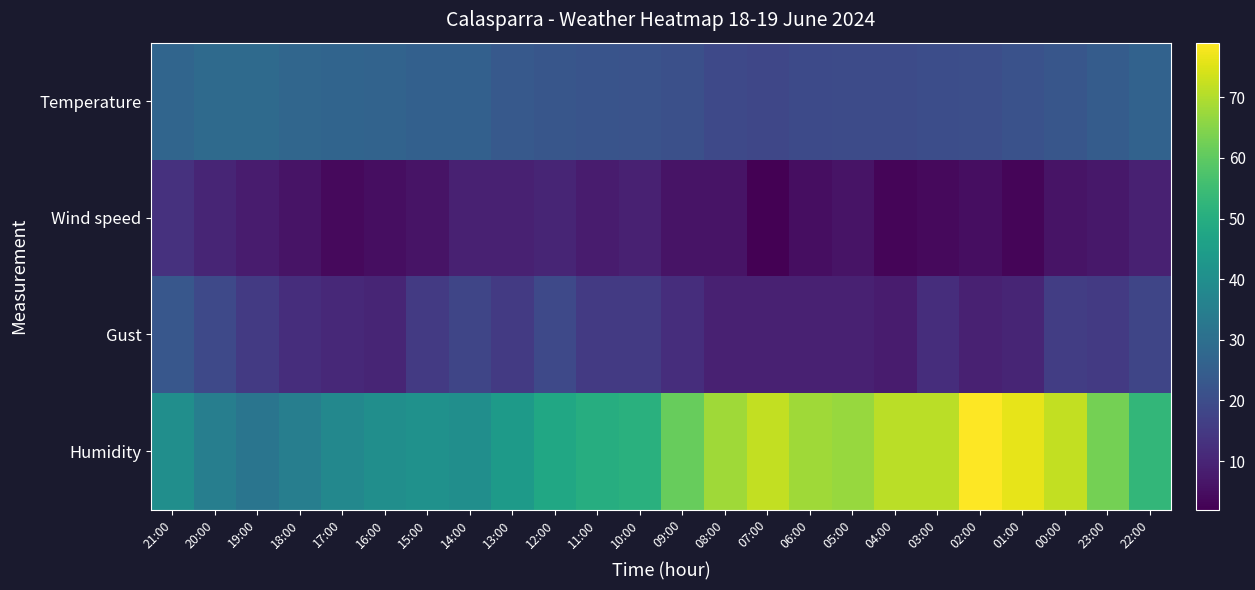

How many categories are shown in the chart?

24